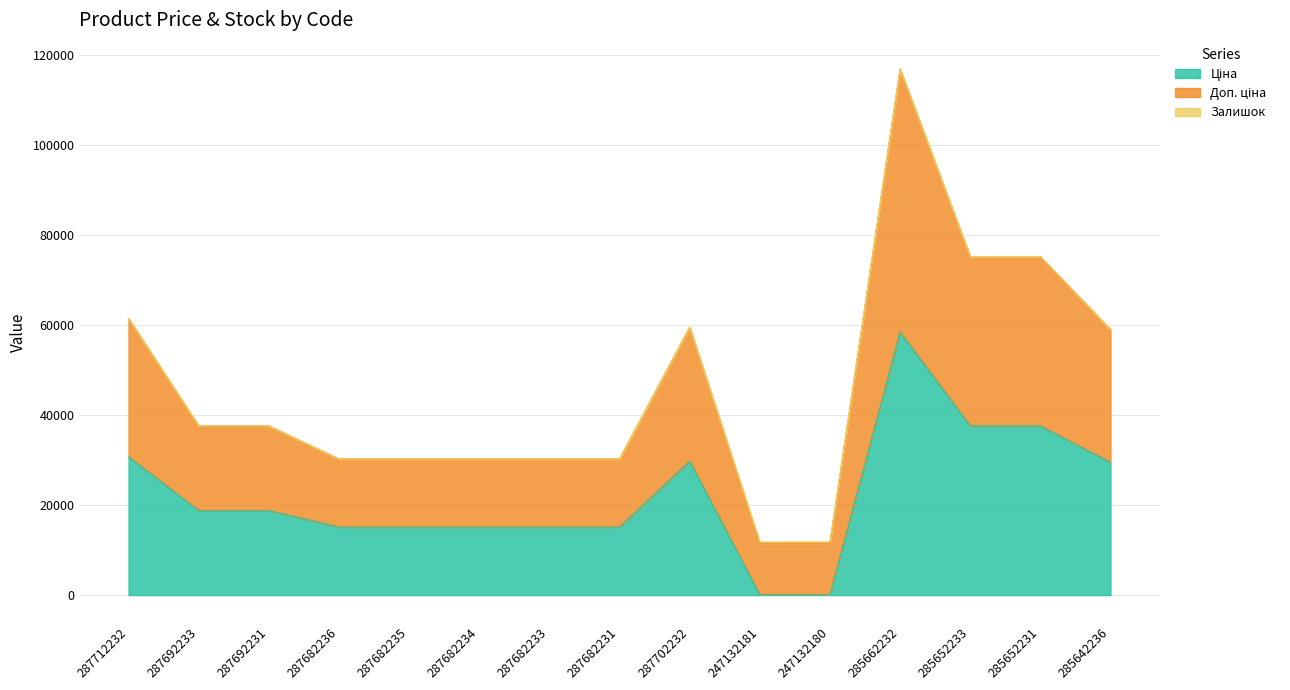

True or false: Ціна has a value of 204.0 at 247132181.

False